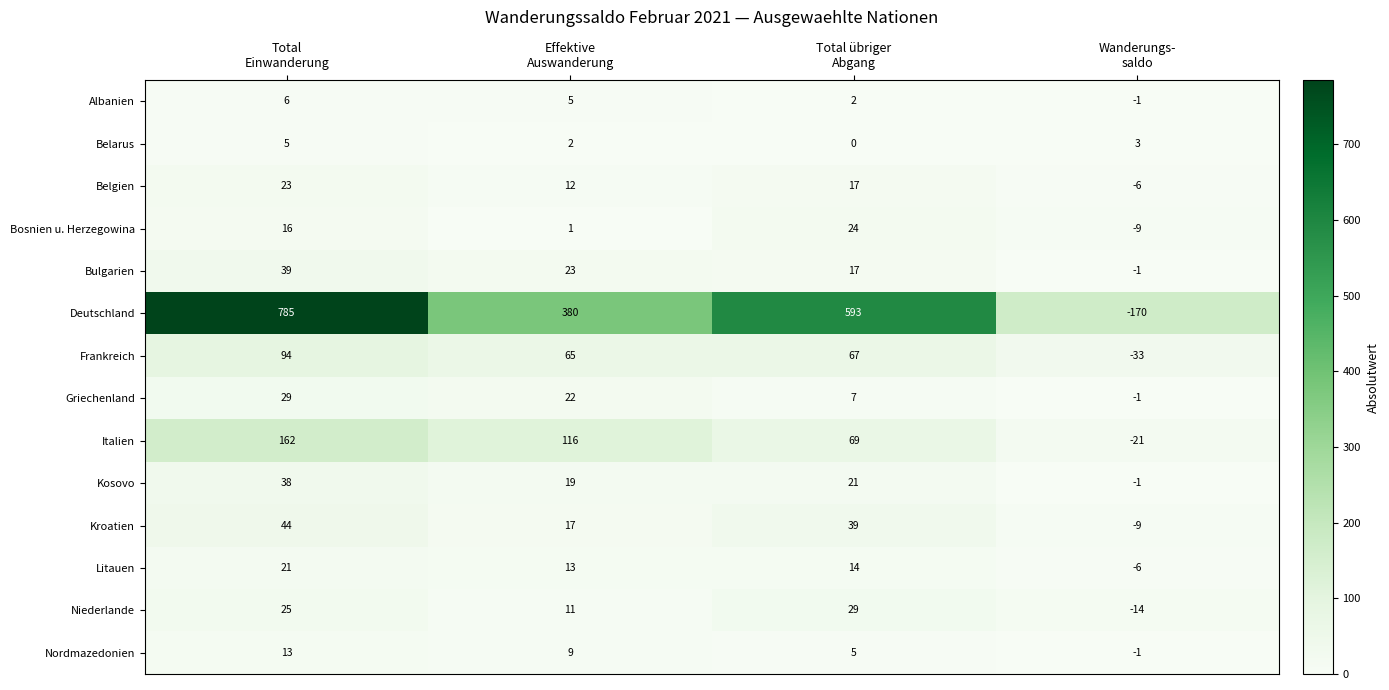

How many series are shown in this chart?

14